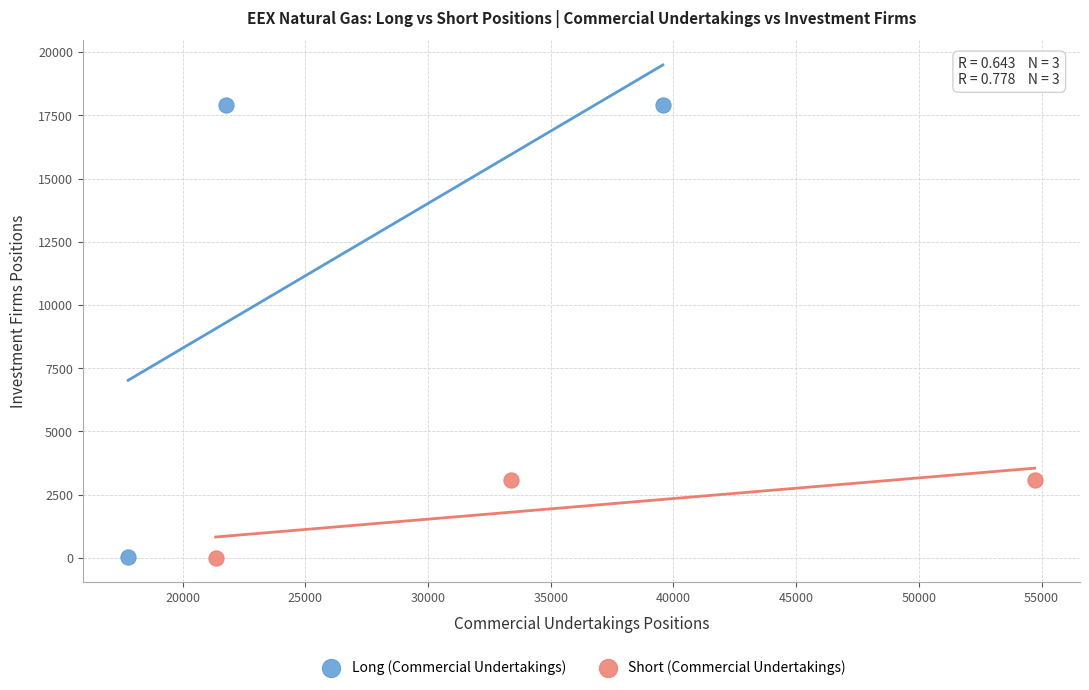

Which series contains the highest Y value?

Long (Commercial Undertakings)